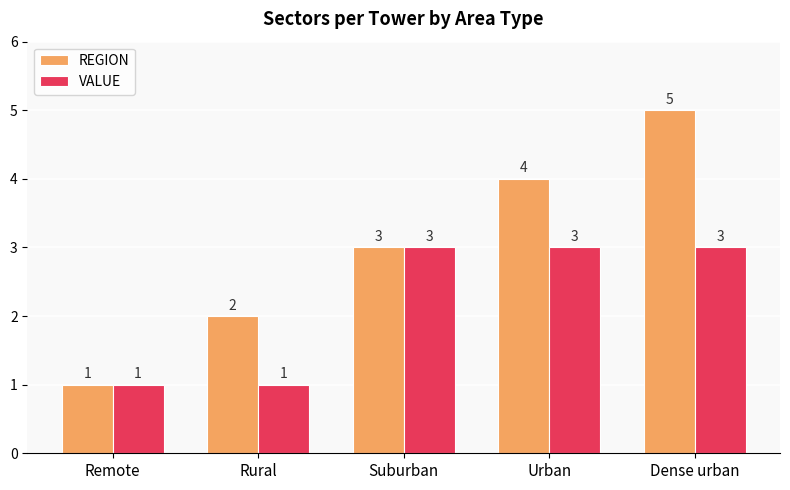

Which series changed the most between Rural and Dense urban?

REGION